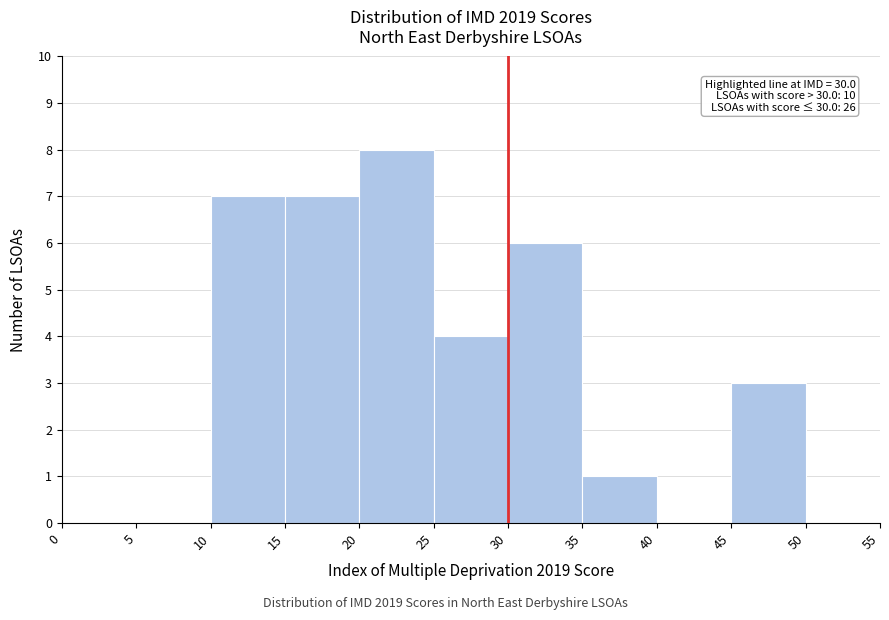

Which range on the x-axis has the tallest bar?

20 to 25